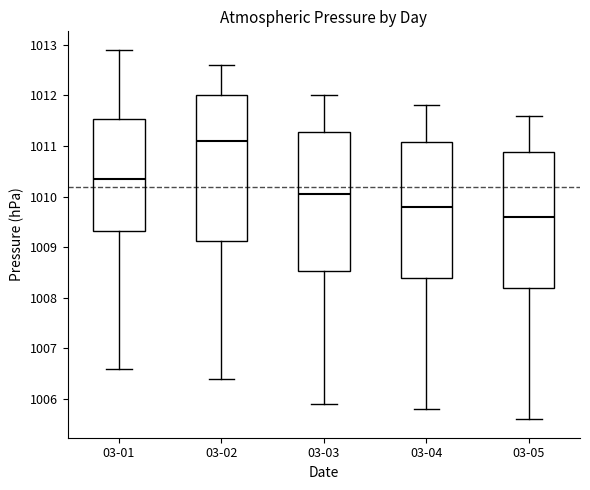

Which box's median line is the lowest?

03-05